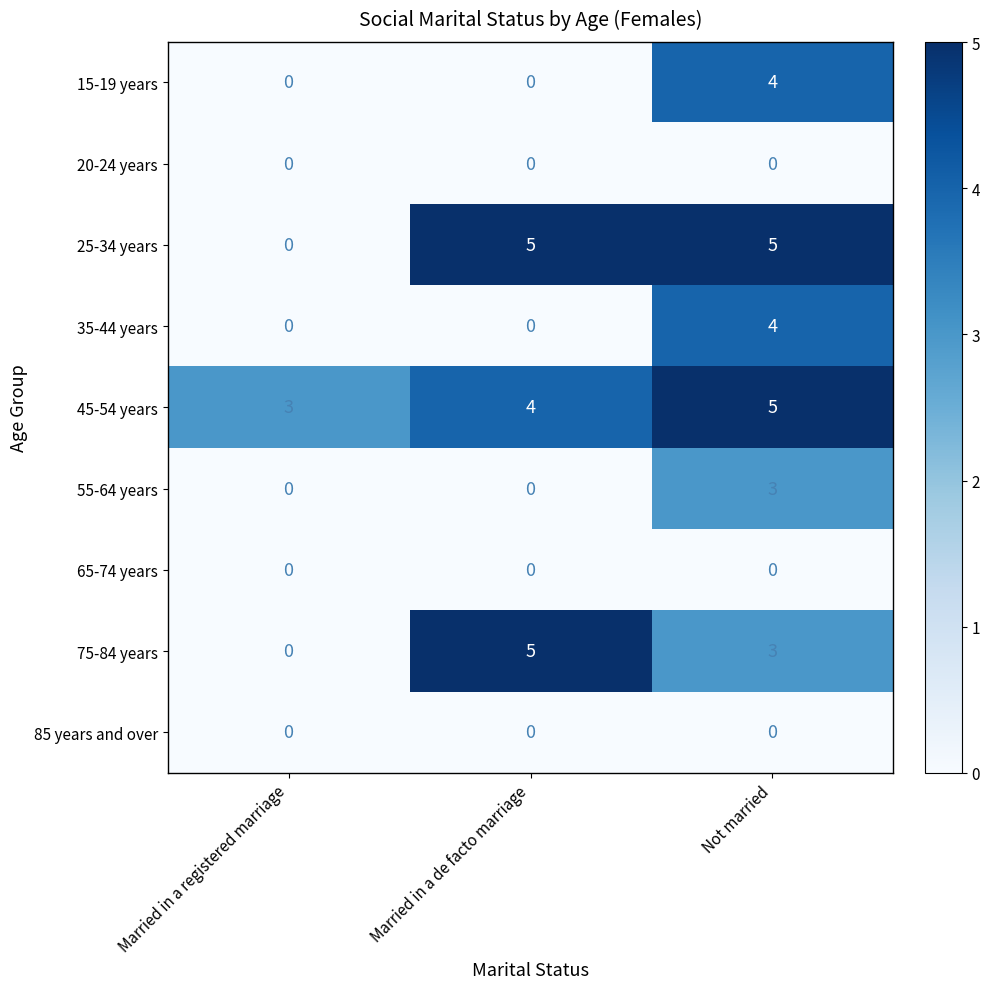

What value does the 35-44 years series have at Not married?

4